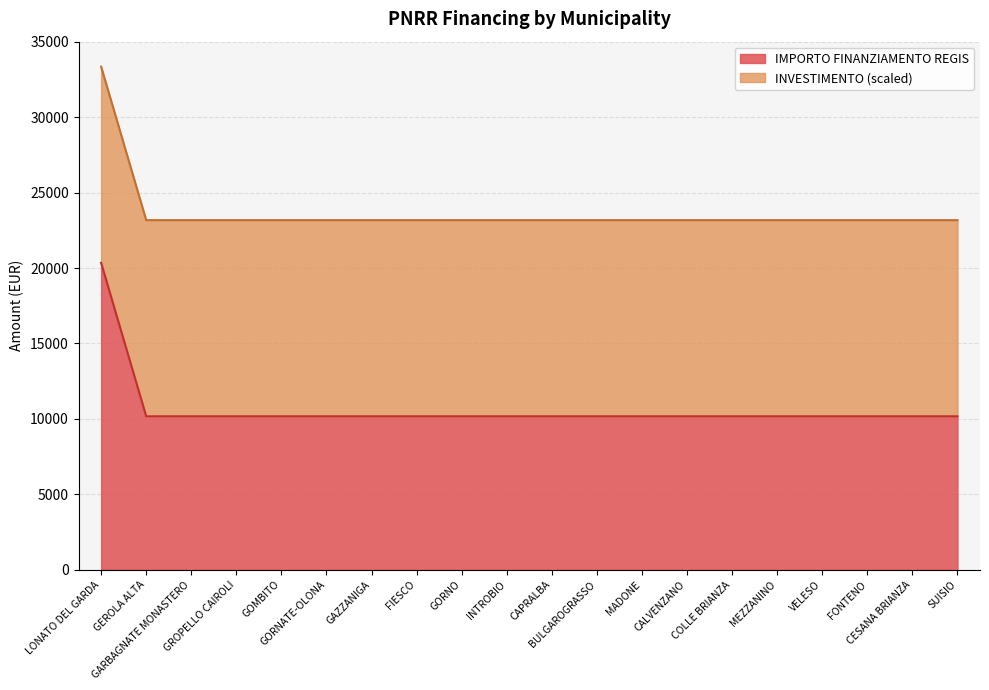

Reading left to right, transcribe all the data shown in this chart.

LONATO DEL GARDA=33344	GEROLA ALTA=23172	GARBAGNATE MONASTERO=23172	GROPELLO CAIROLI=23172	GOMBITO=23172	GORNATE-OLONA=23172	GAZZANIGA=23172	FIESCO=23172	GORNO=23172	INTROBIO=23172	CAPRALBA=23172	BULGAROGRASSO=23172	MADONE=23172	CALVENZANO=23172	COLLE BRIANZA=23172	MEZZANINO=23172	VELESO=23172	FONTENO=23172	CESANA BRIANZA=23172	SUISIO=23172